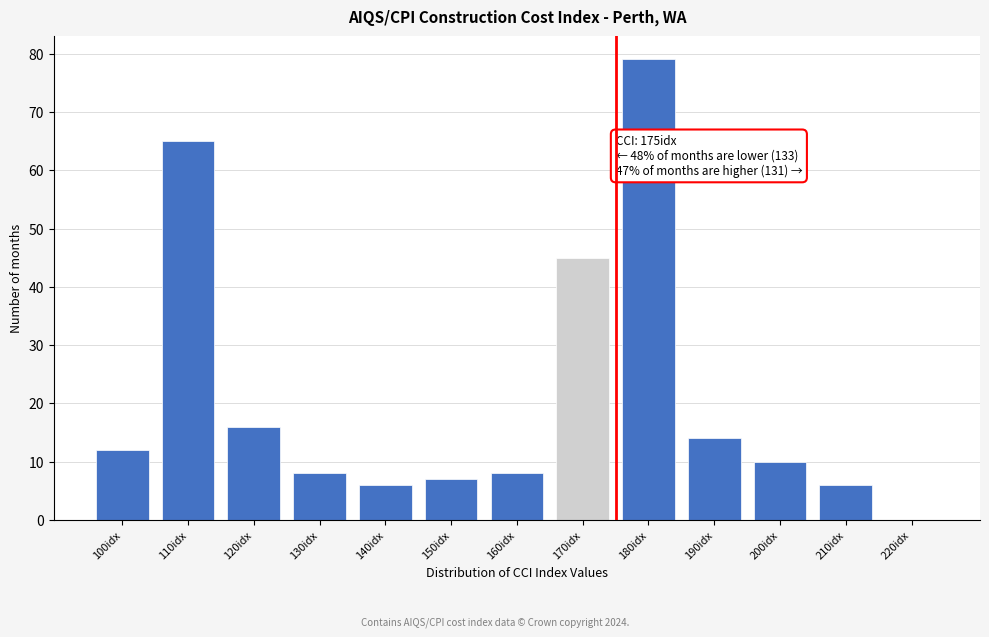

Reading left to right, what are all the values shown in this chart?

100idx=12	110idx=65	120idx=16	130idx=8	140idx=6	150idx=7	160idx=8	170idx=45	180idx=79	190idx=14	200idx=10	210idx=6	220idx=0